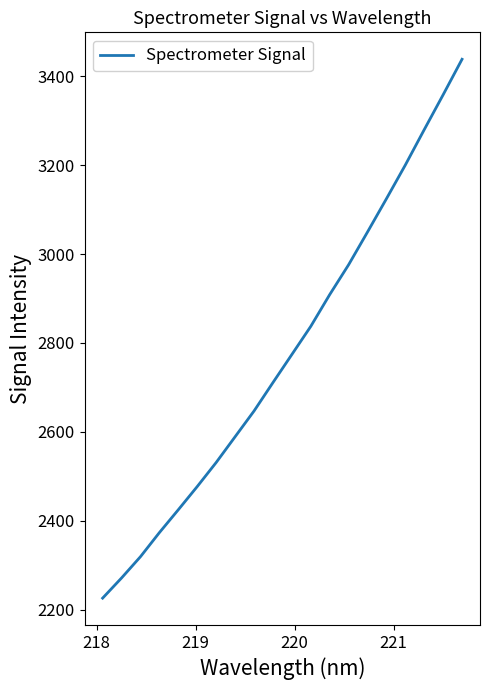

What is the minimum value shown in the chart?

2226.1